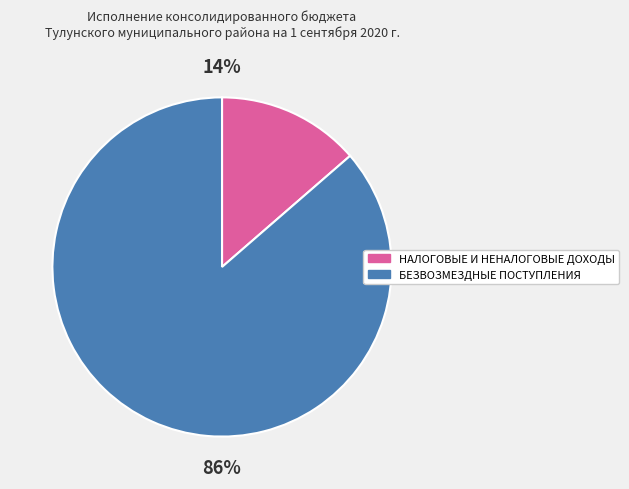

How many segments does this pie chart have?

2